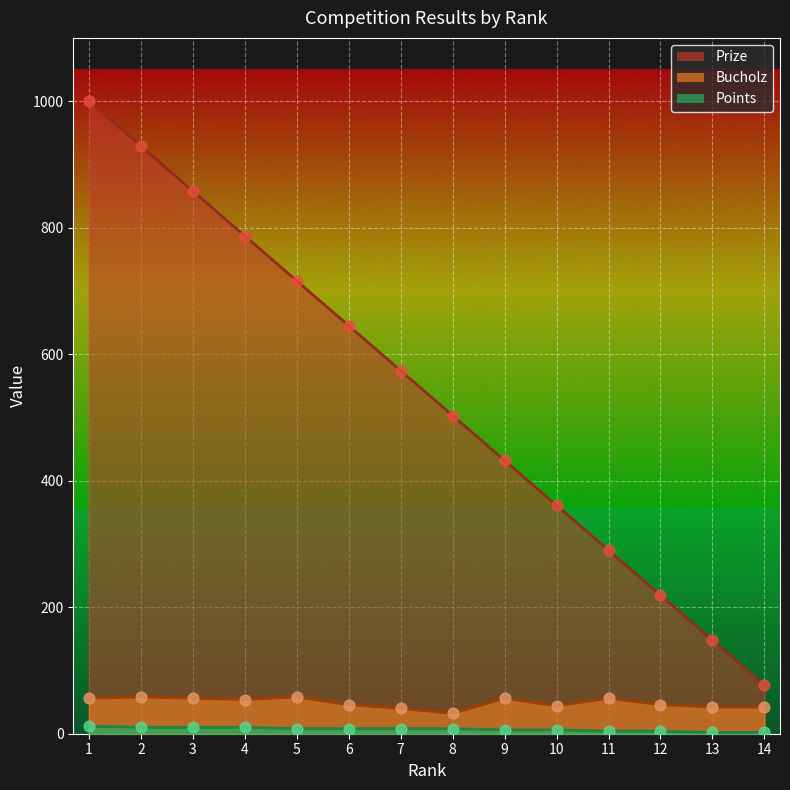

Which series contains the lowest Y value?

Points